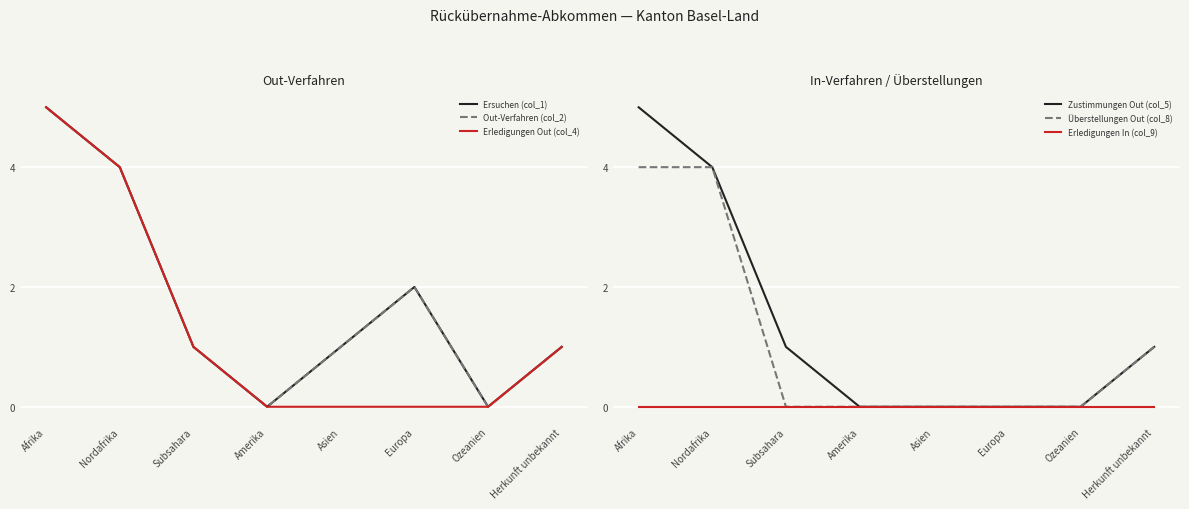

Between Ozeanien and Herkunft unbekannt, which series saw the biggest shift?

Ersuchen (col_1)